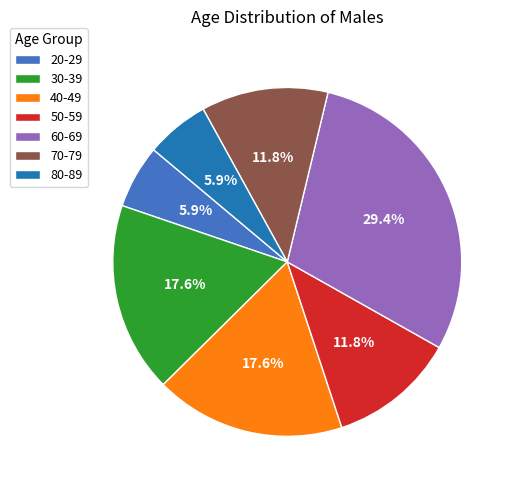

To the nearest percent, what is the average slice percentage?

14%